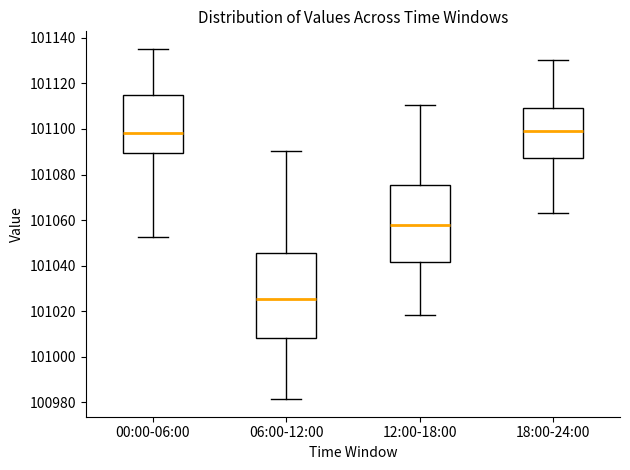

Which box is the tallest, from its lower edge to its upper edge?

06:00-12:00